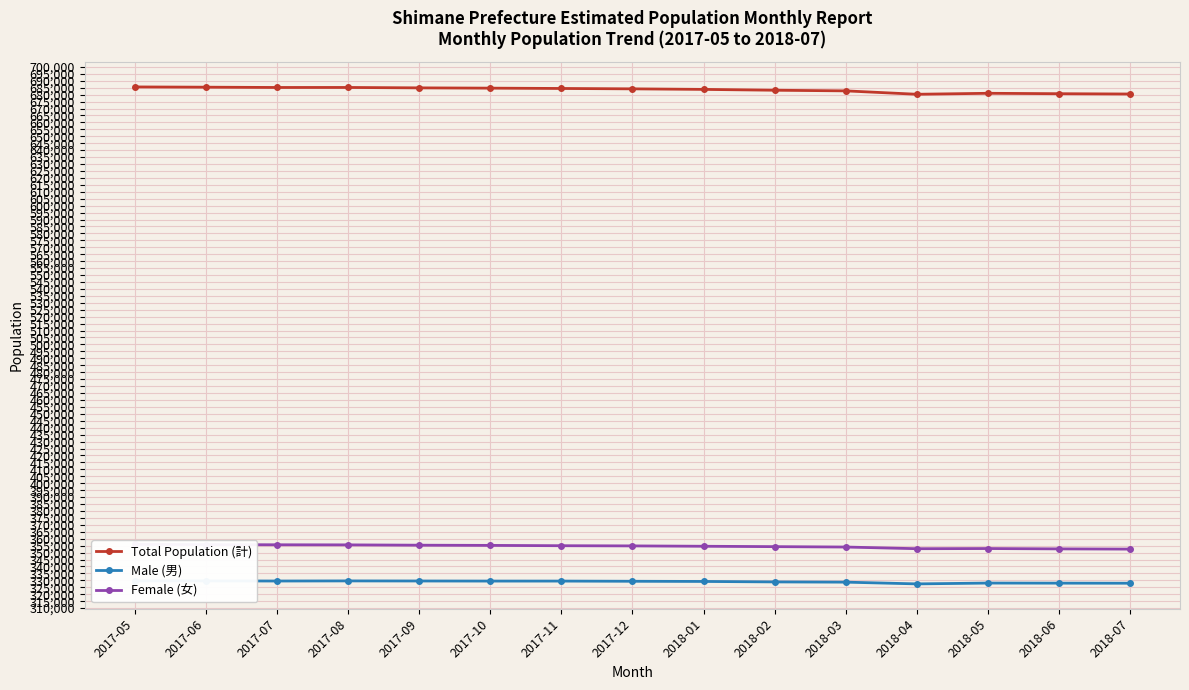

At which category is the sum across all series the highest?

2017-05